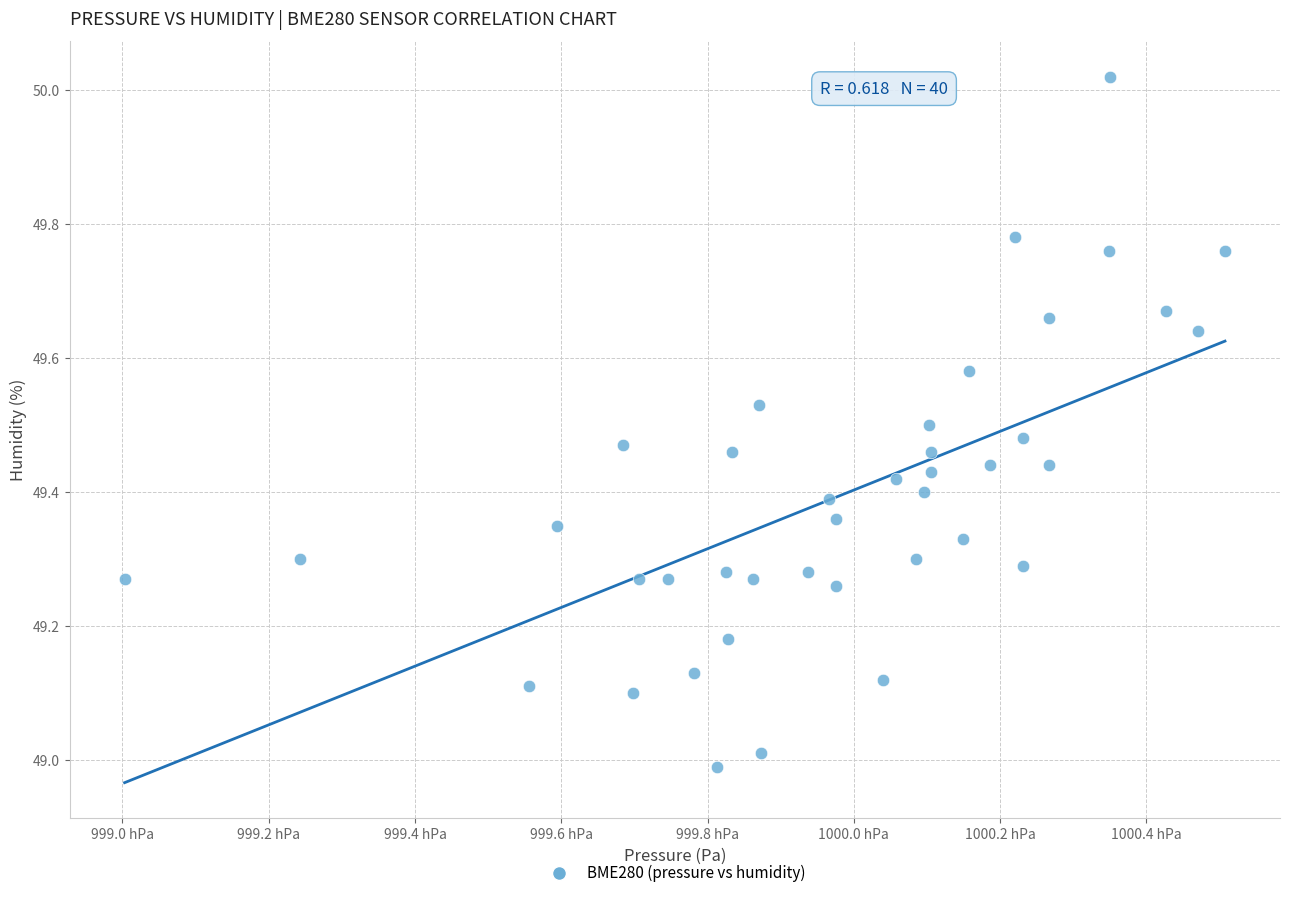

What is the range of X values (max minus min)?

150.4